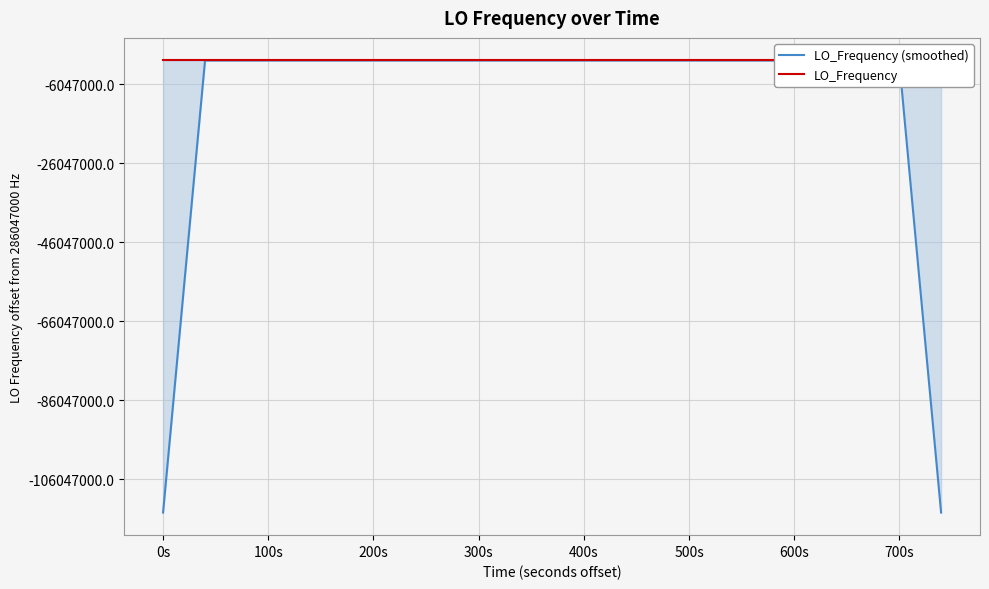

How many lines are shown in the chart?

2